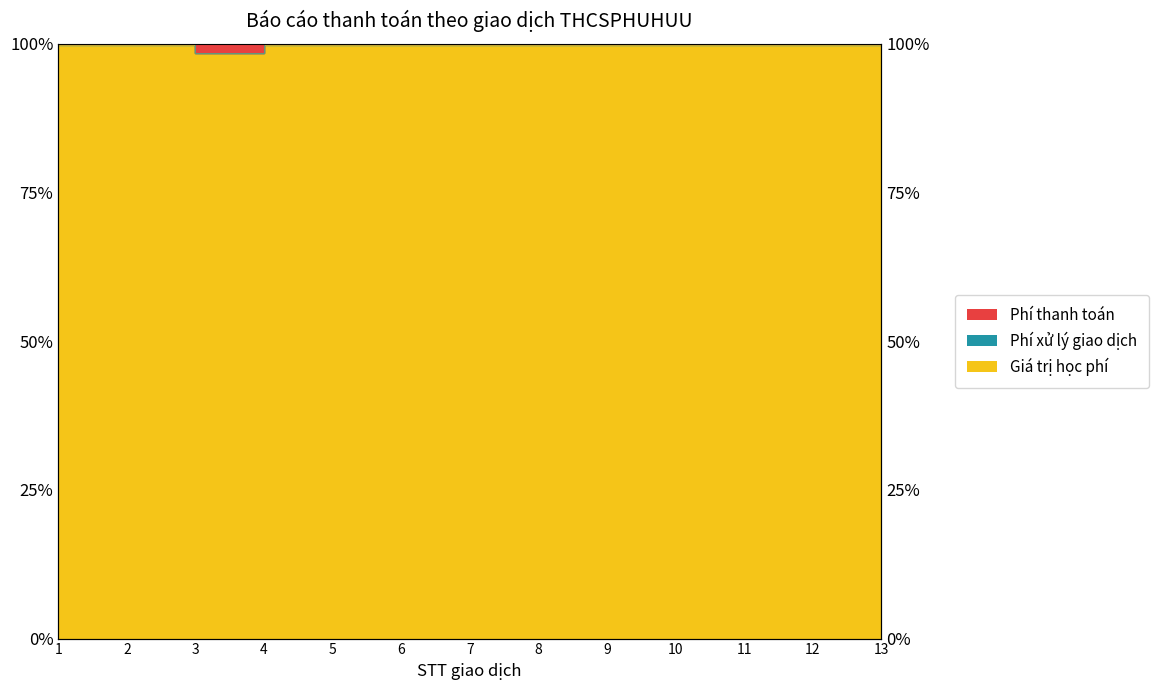

Which label corresponds to the smallest value in the chart?

3